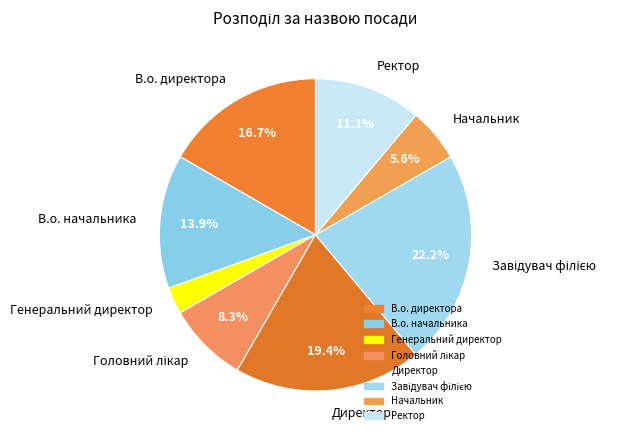

How much of the chart is everything except Начальник?

94.4%